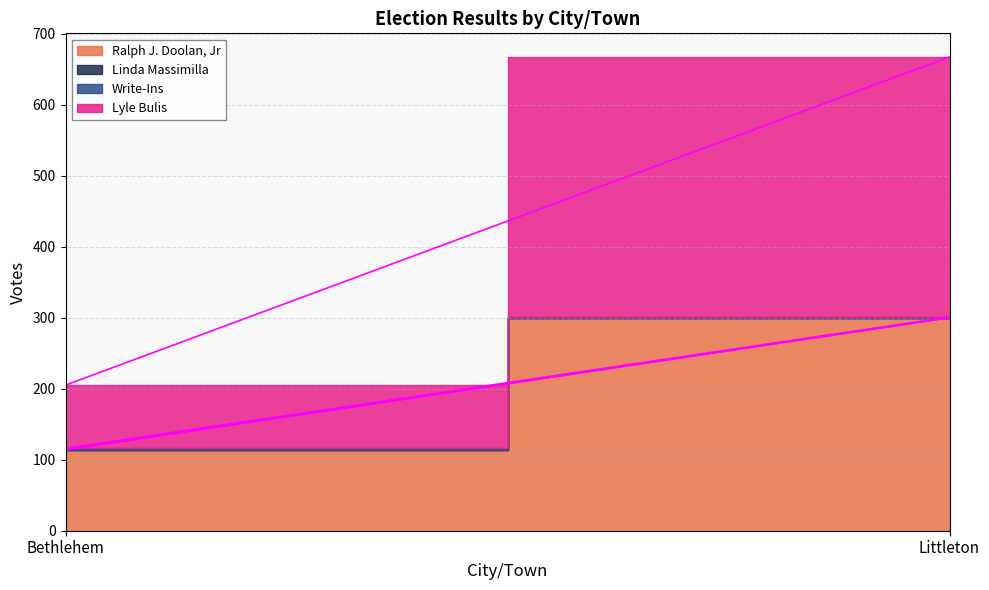

What is the highest value of the Ralph J. Doolan, Jr series?

300